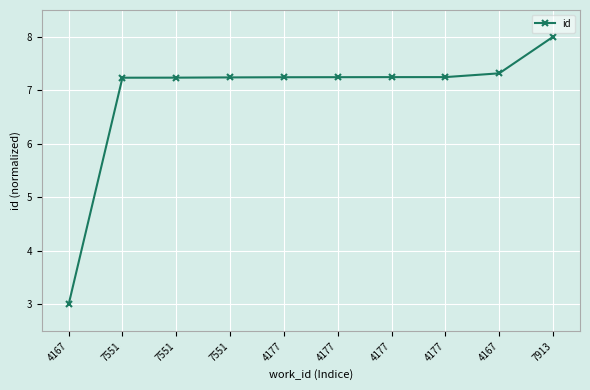

What is the sum of the values at 4177 and 7551?

14.5